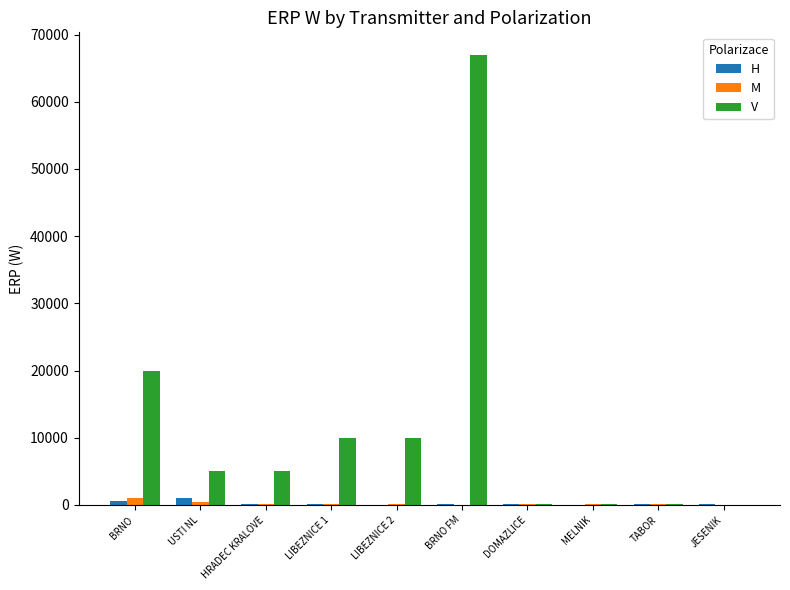

Read the H value at BRNO FM, to the nearest 100.

200